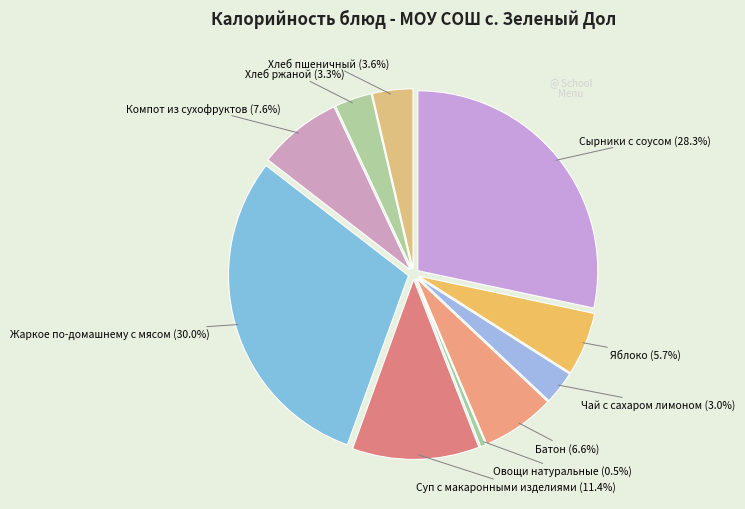

What percentage is the Жаркое по-домашнему с мясом slice, to the nearest percent?

30%